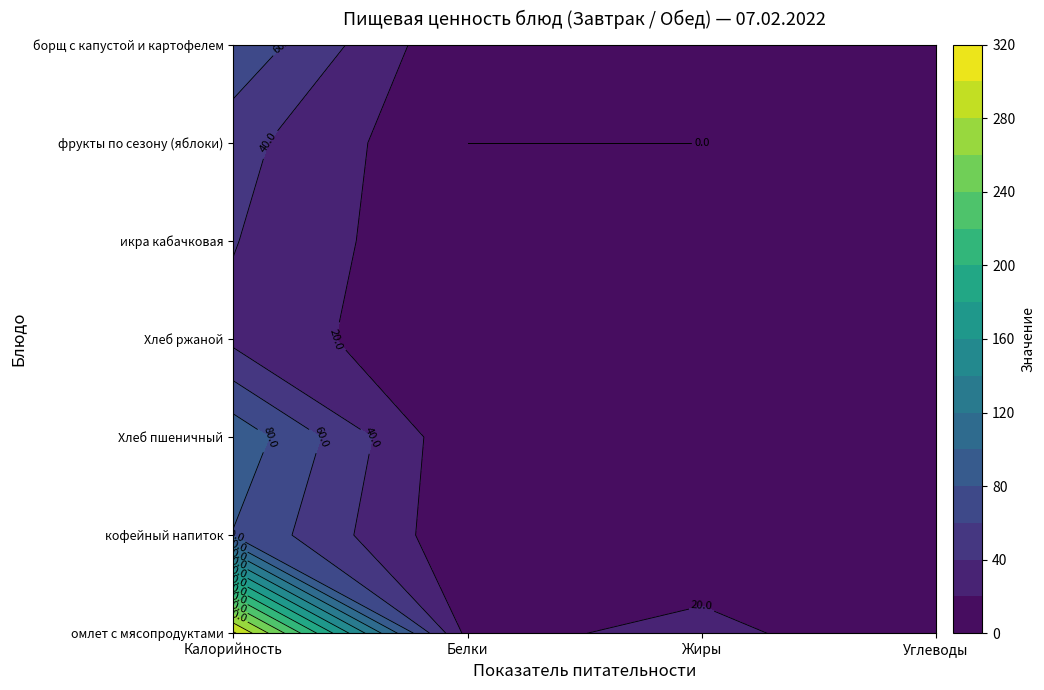

What is the total value across all series at Белки?

22.3